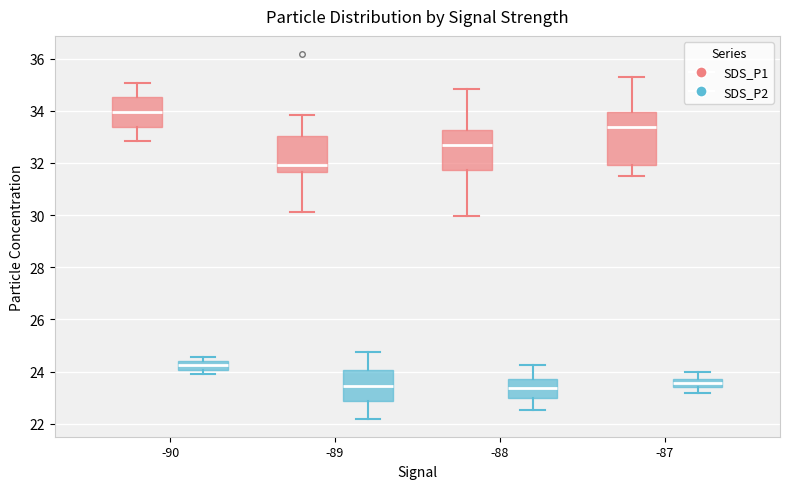

Where is the lower edge of the box for -89 (SDS_P2) on the y-axis? The values are not printed on the chart, so give them approximately, as read against the axis.

22.8